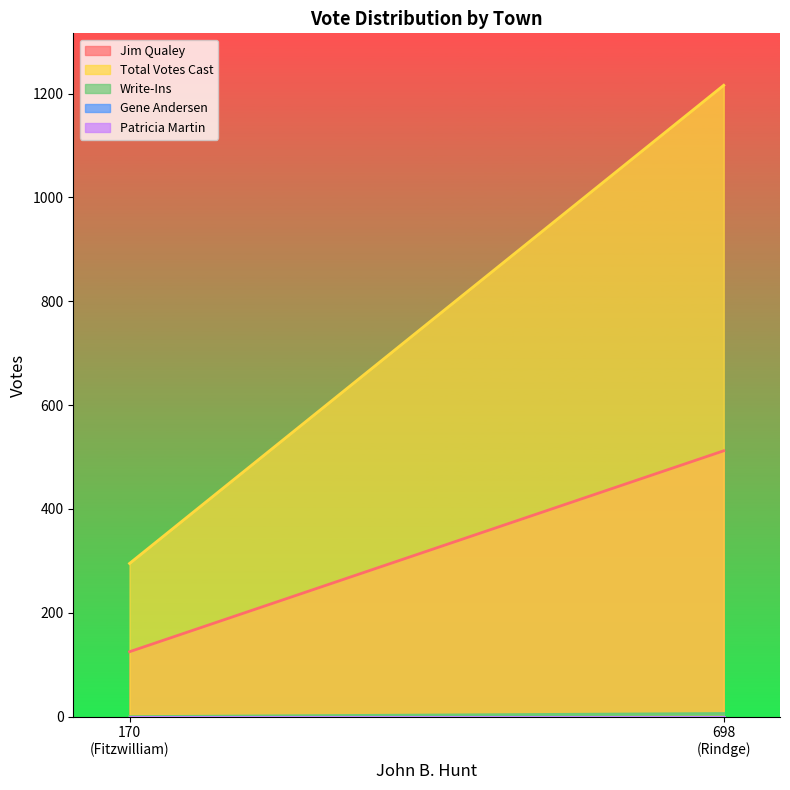

List the labels in order of Patricia Martin value, smallest first.

Fitzwilliam, Rindge